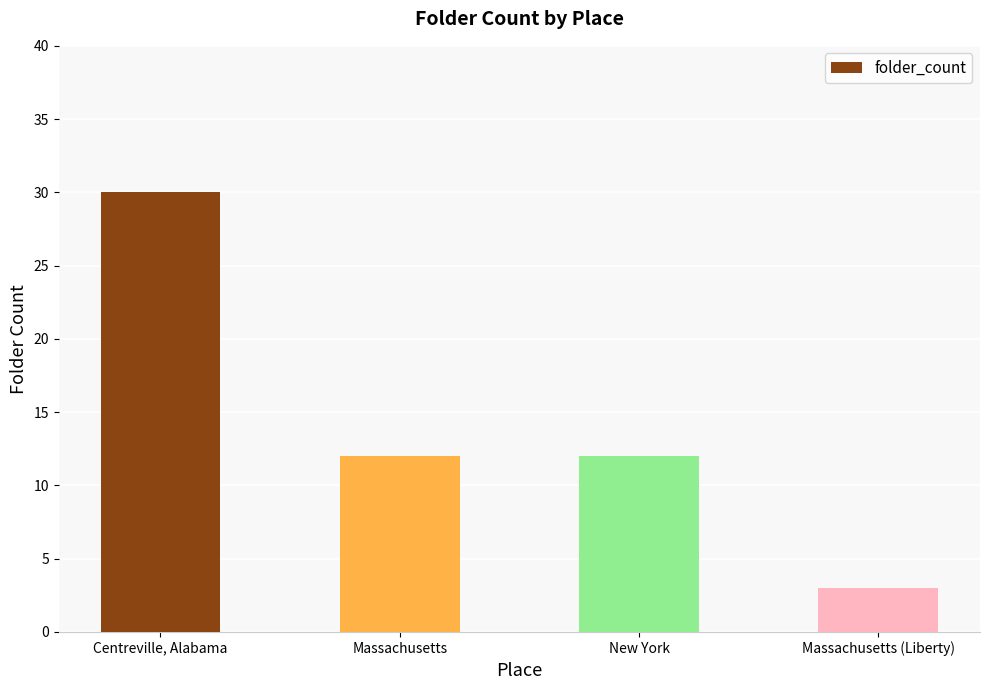

What is the difference between the values at Massachusetts and Massachusetts (Liberty)?

9